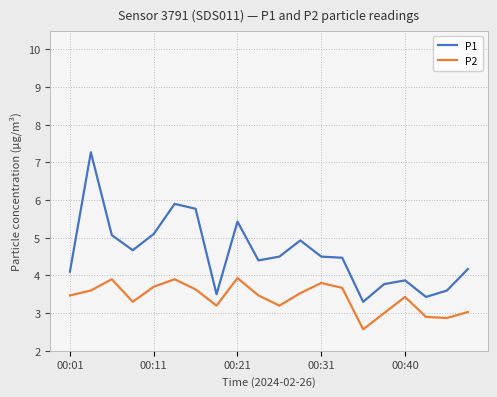

What is the sum of all P1 values?

91.8